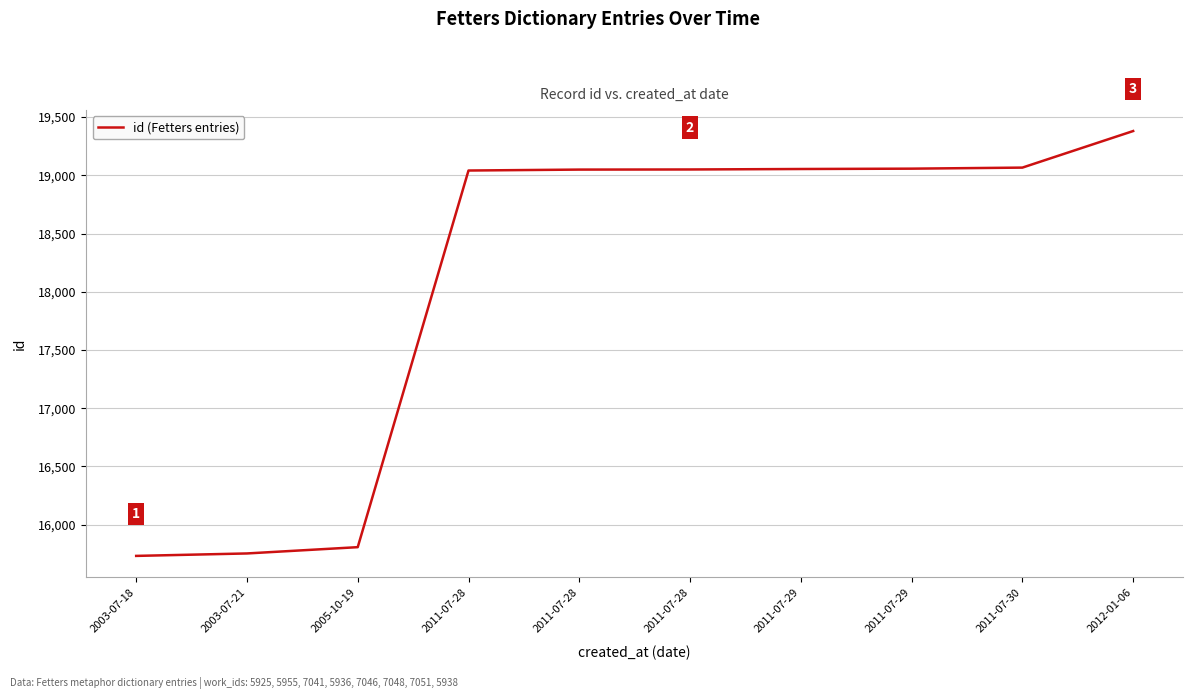

Which has a higher value, 2011-07-29 or 2003-07-18?

2011-07-29